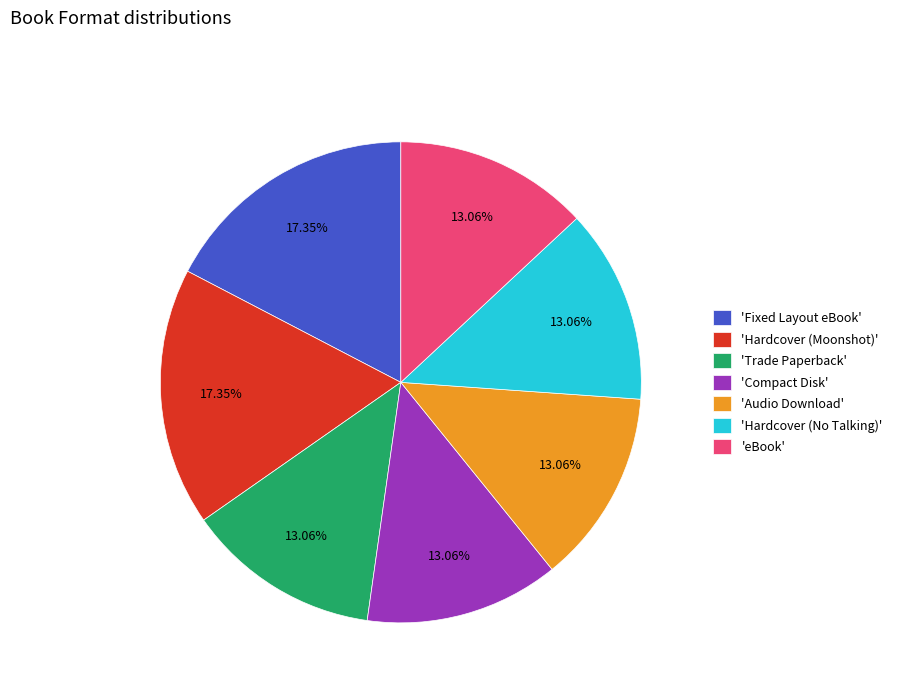

How many slices are in this pie chart?

7